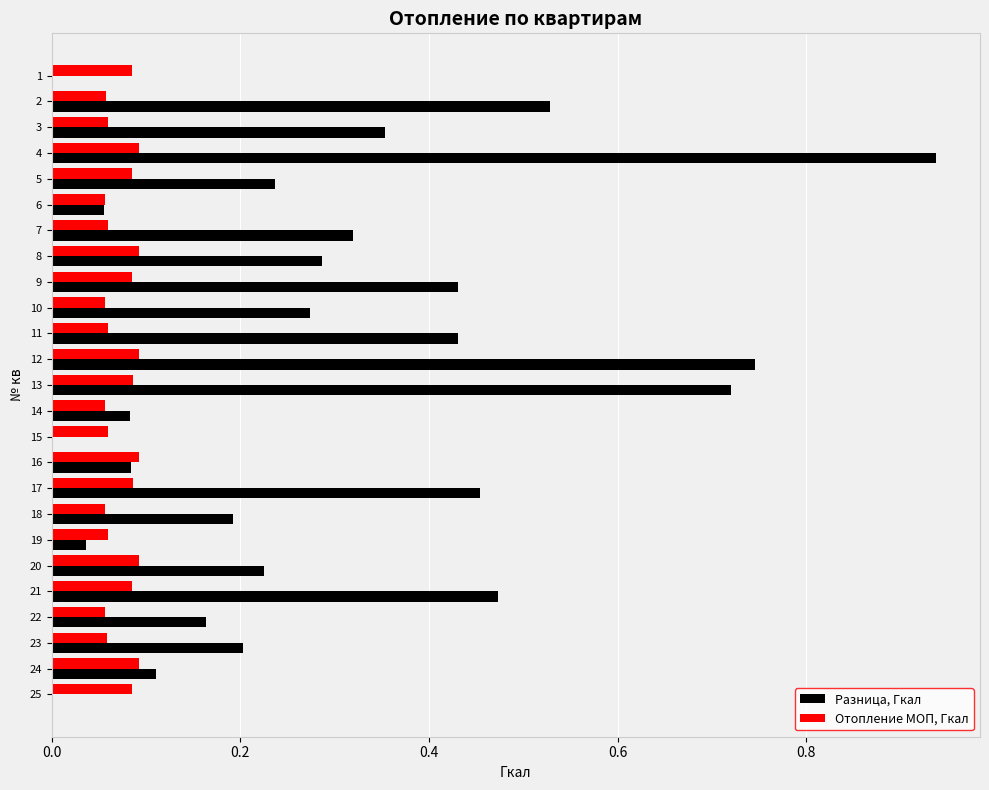

Is it true that Разница, Гкал equals 0.2 at 10?

False